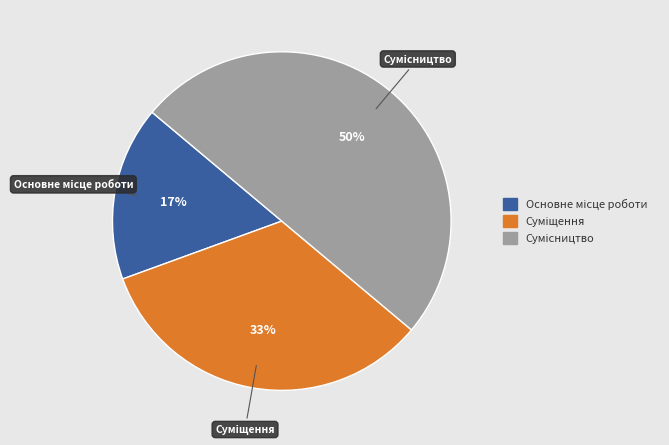

To the nearest percent, what is the difference between the largest and smallest slice percentages?

33%